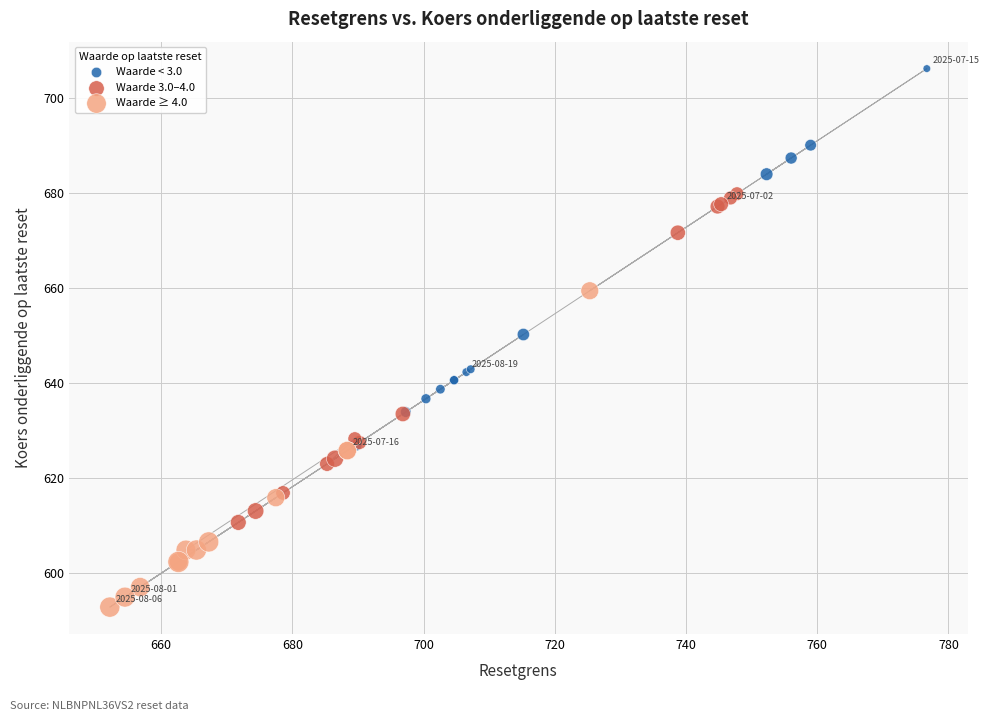

Which series has the widest spread of Y values?

Waarde < 3.0